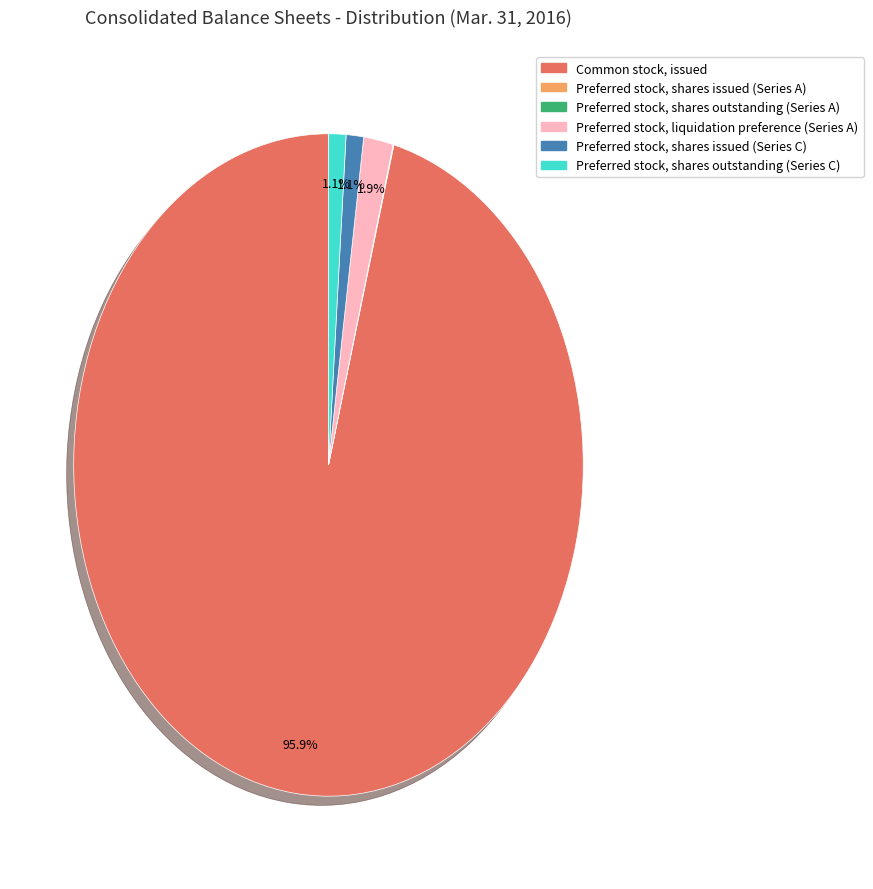

The Preferred stock, shares outstanding (Series C) slice represents 7% of the pie. True or false?

False